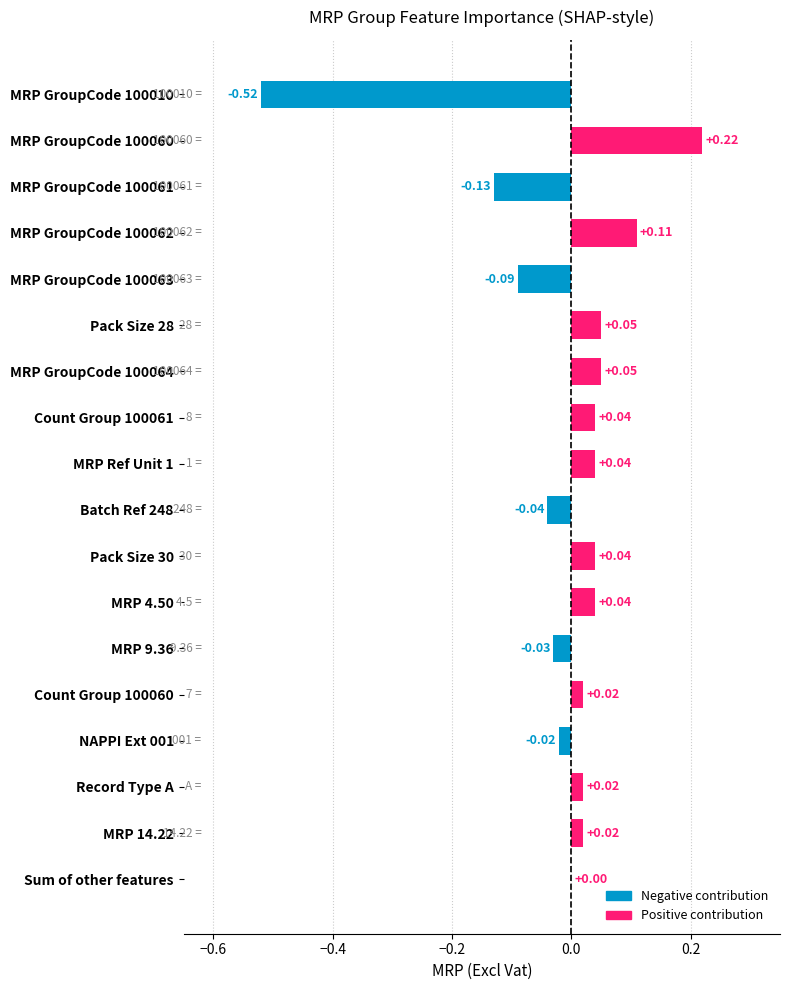

Where is the data nearest to the value 0?

Sum of other features